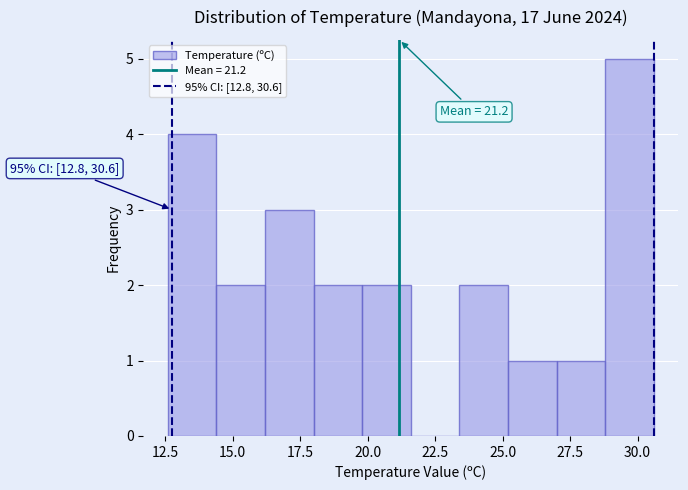

Around what value on the x-axis is the tallest bar? Give the approximate position of its centre, as read against the axis.

29.5